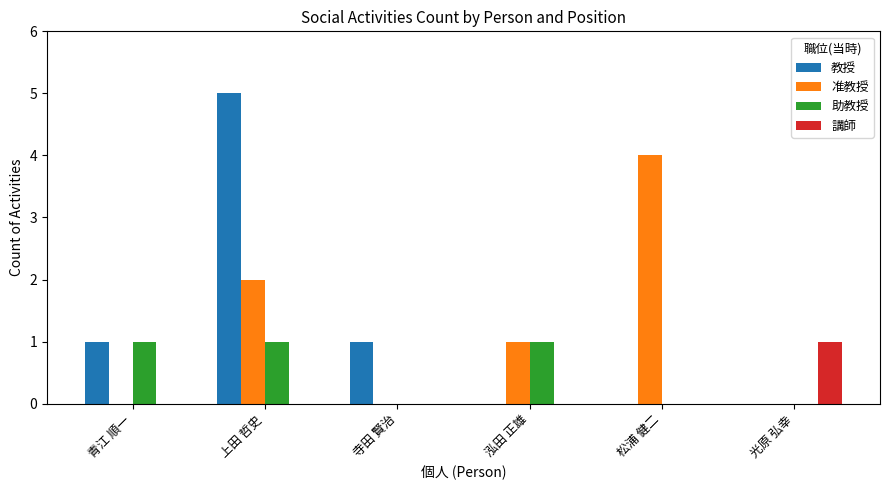

Where is 准教授 nearest to the value 2?

上田 哲史